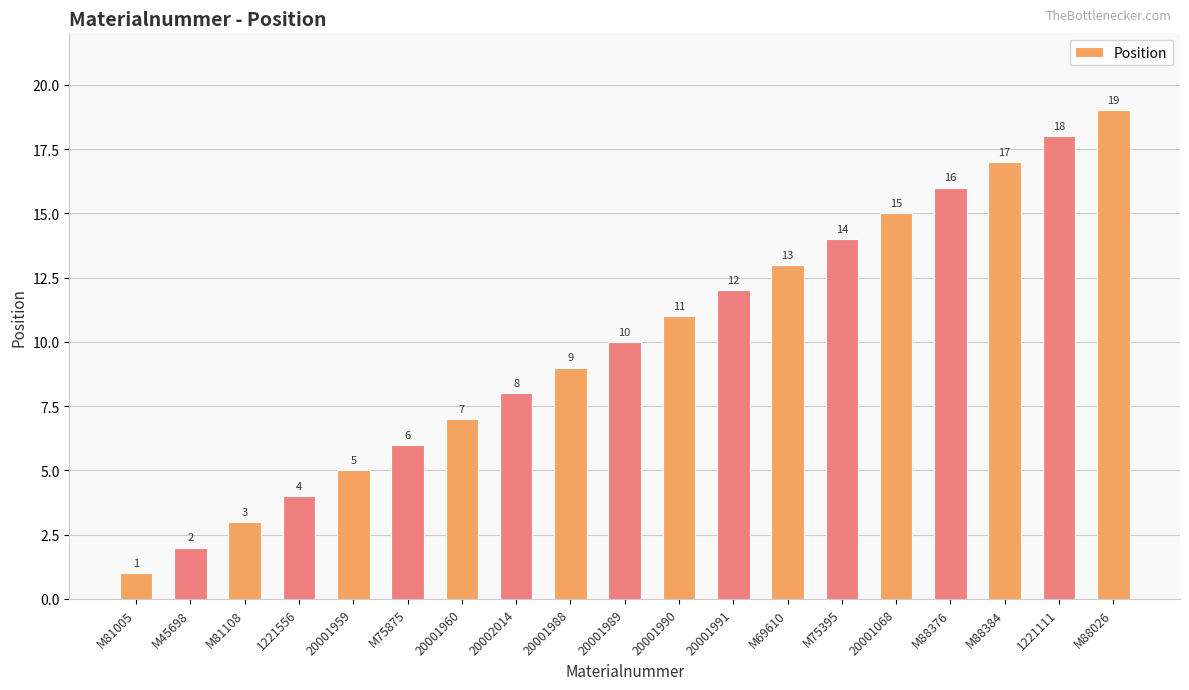

What is the change in value from M45698 to M81108?

+1